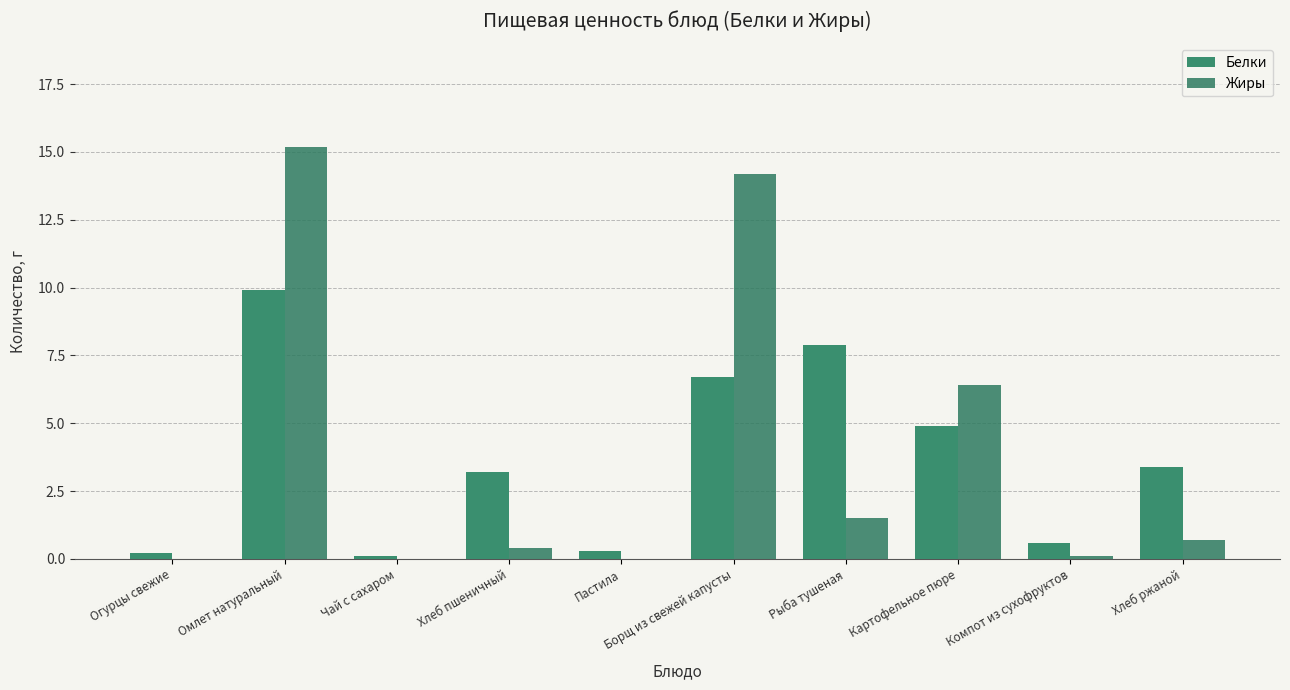

Read the Жиры value at Борщ из свежей капусты.

14.2